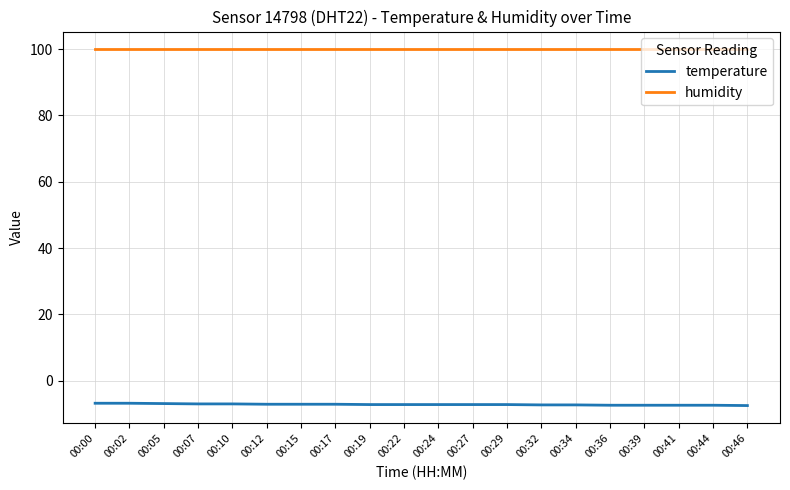

How many series are shown in this chart?

2